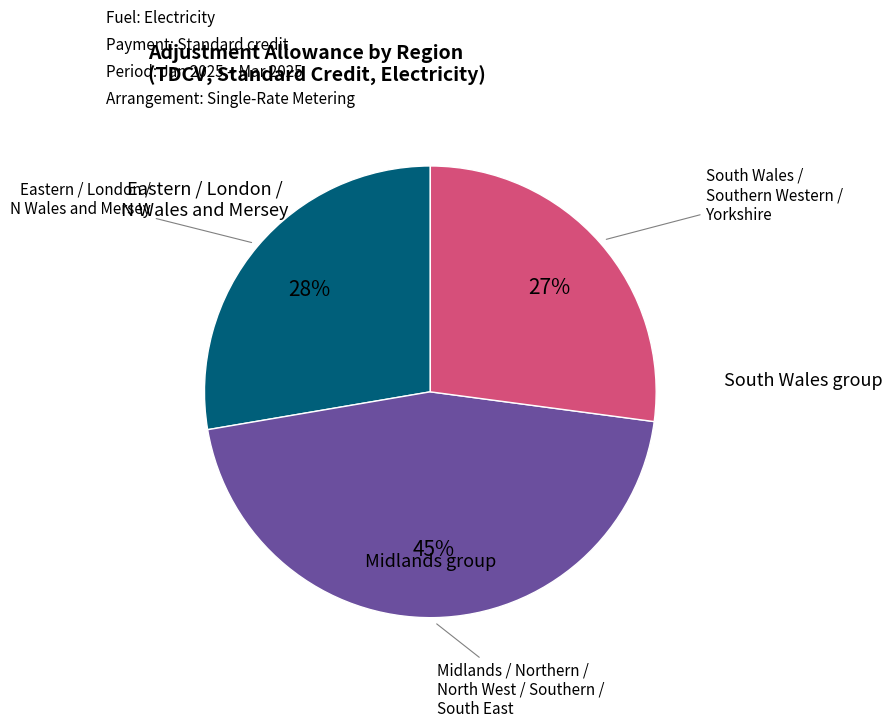

Is there a majority slice in this chart?

No